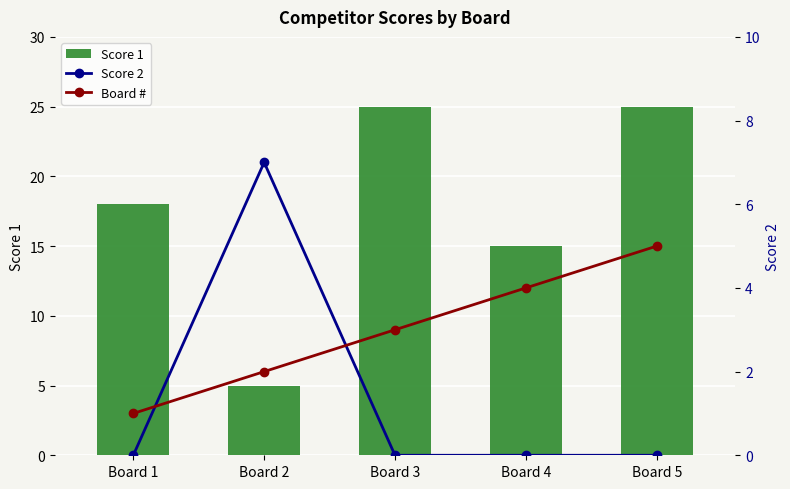

How many data points in Score 2 are above 0?

1